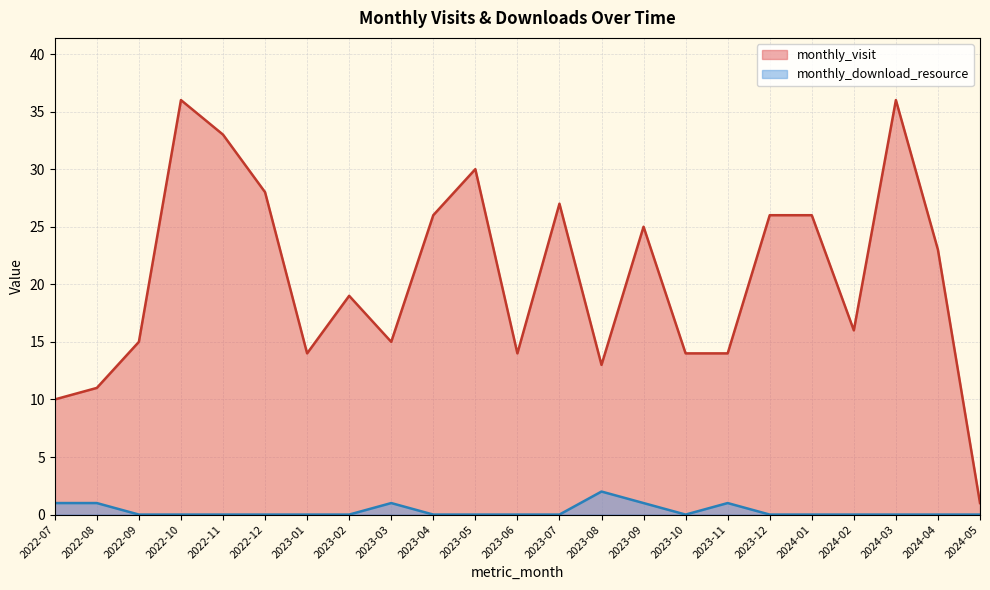

What is the difference between the highest and lowest values at 2022-10?

36